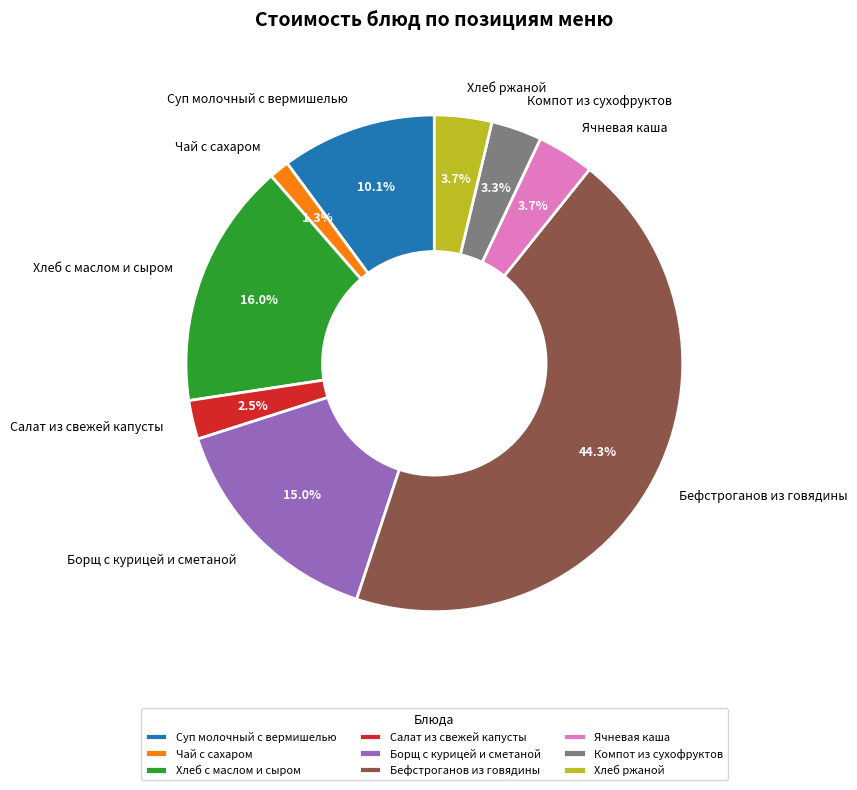

Is the sum of Чай с сахаром and Компот из сухофруктов greater than half?

No